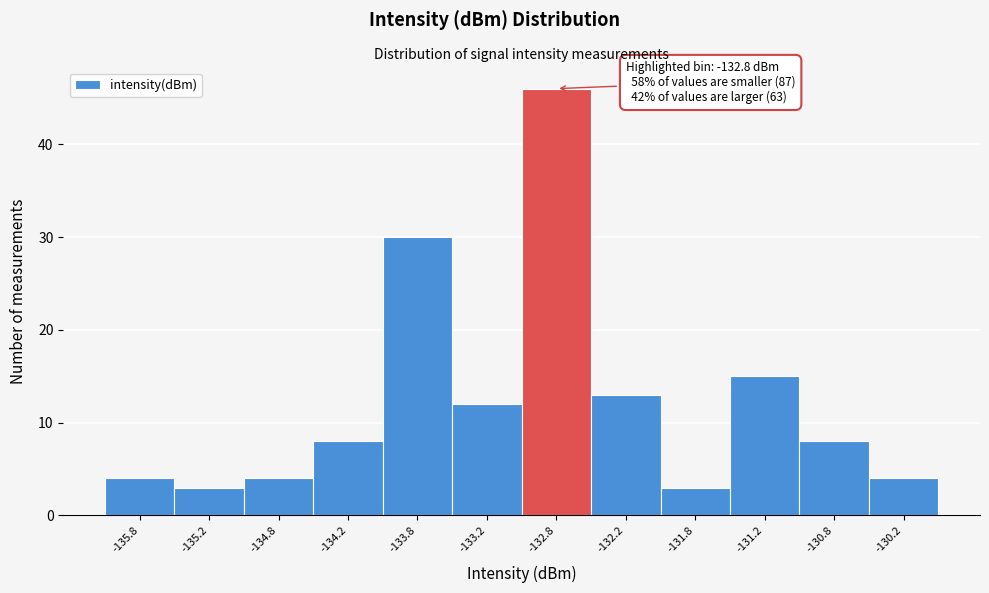

Which range on the x-axis has the tallest bar?

-133.0 to -132.5